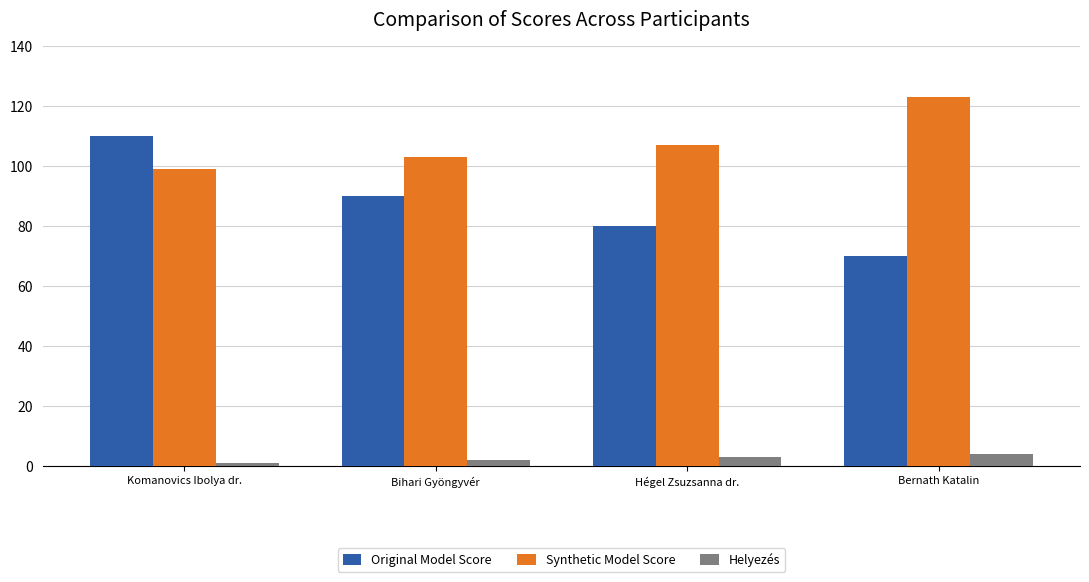

What is the lowest value of the Original Model Score series?

70